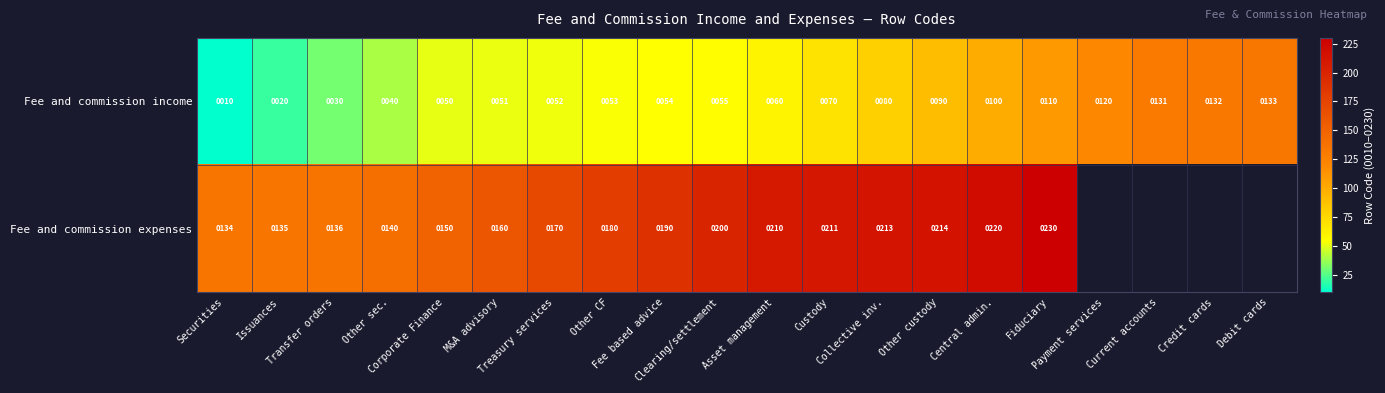

What is the difference between the maximum and minimum values in the Fee and commission income series?

123